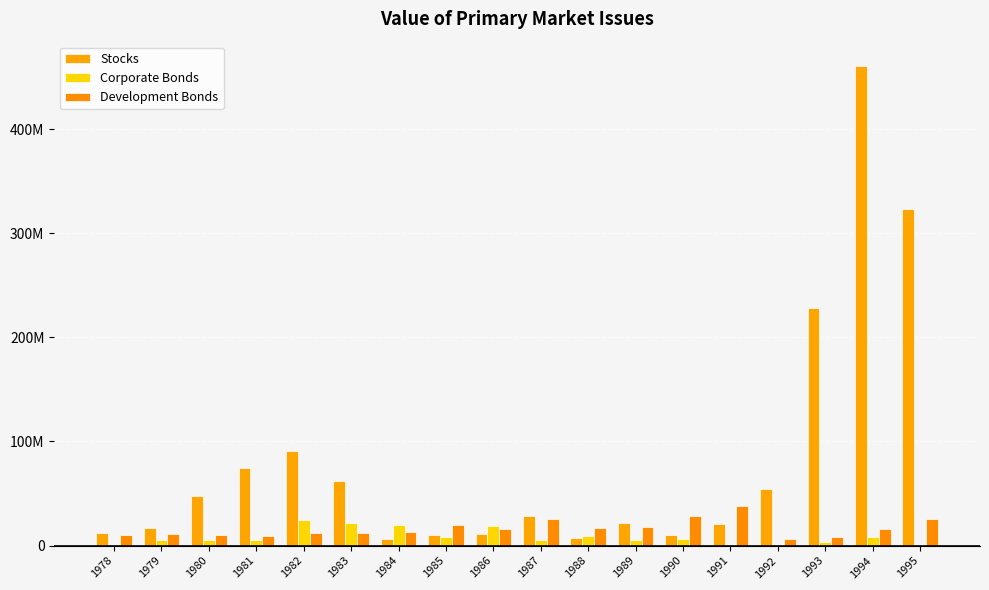

Reading left to right, extract all data points from this chart.

Stocks: 1978=11901117	1979=16887705	1980=47764260	1981=74547574	1982=91308682	1983=62010000	1984=6283630	1985=10675000	1986=11420000	1987=28159538	1988=7000000	1989=21845074	1990=10478065	1991=20722028	1992=54608973	1993=228394905	1994=460920711	1995=322932733
Corporate Bonds: 1978=0	1979=5000000	1980=5000000	1981=5000000	1982=25000000	1983=22000000	1984=19500000	1985=8500000	1986=19000000	1987=5000000	1988=9660000	1989=5000000	1990=6000000	1991=0	1992=0	1993=3000000	1994=8000000	1995=0
Development Bonds: 1978=10000000	1979=11000000	1980=10000000	1981=9000000	1982=12000000	1983=12000000	1984=13000000	1985=20000000	1986=15500000	1987=26000000	1988=17000000	1989=18000000	1990=28000000	1991=38000000	1992=6000000	1993=8000000	1994=15500000	1995=26000000